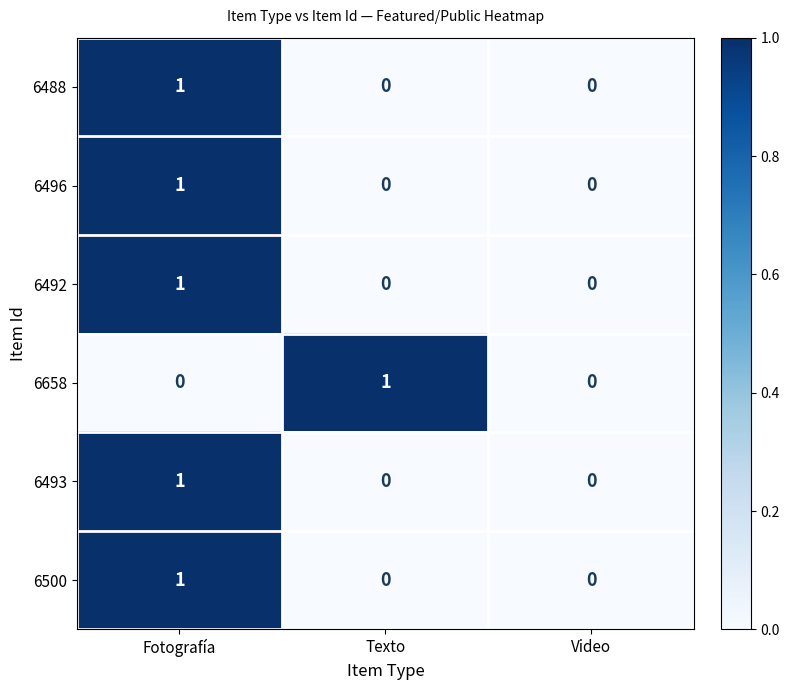

Reading left to right, extract all data points from this chart.

6488: 1	0	0
6496: 1	0	0
6492: 1	0	0
6658: 0	1	0
6493: 1	0	0
6500: 1	0	0